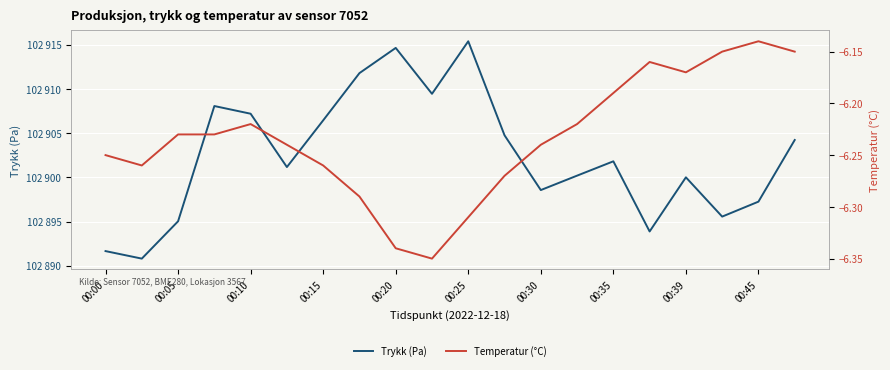

Between 15 and 12, which is larger?

12